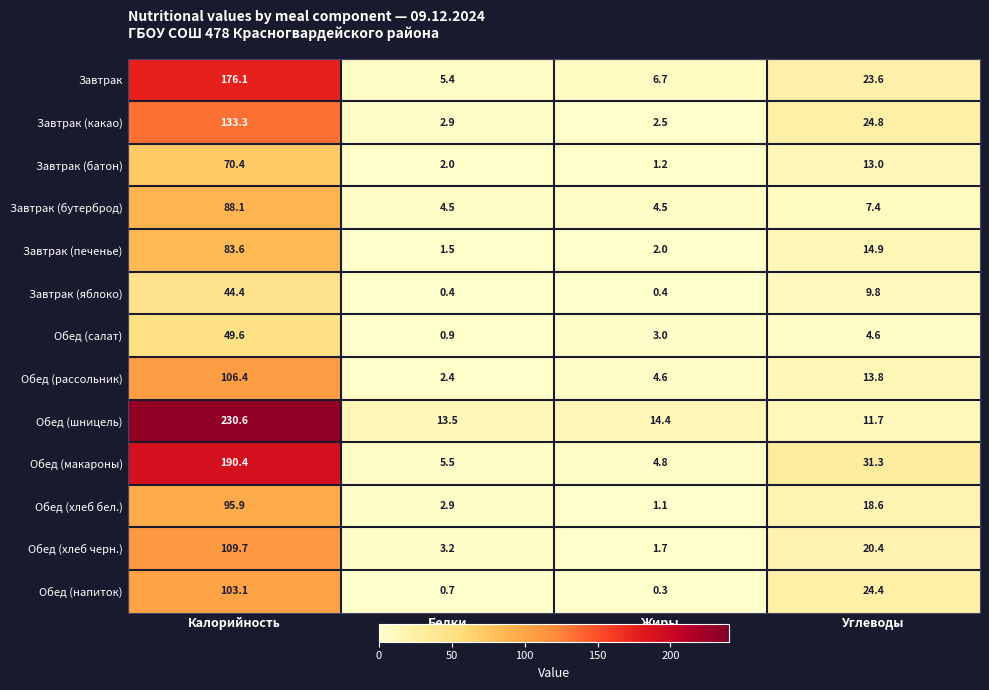

Between Жиры and Углеводы, which series saw the biggest shift?

Обед (макароны)